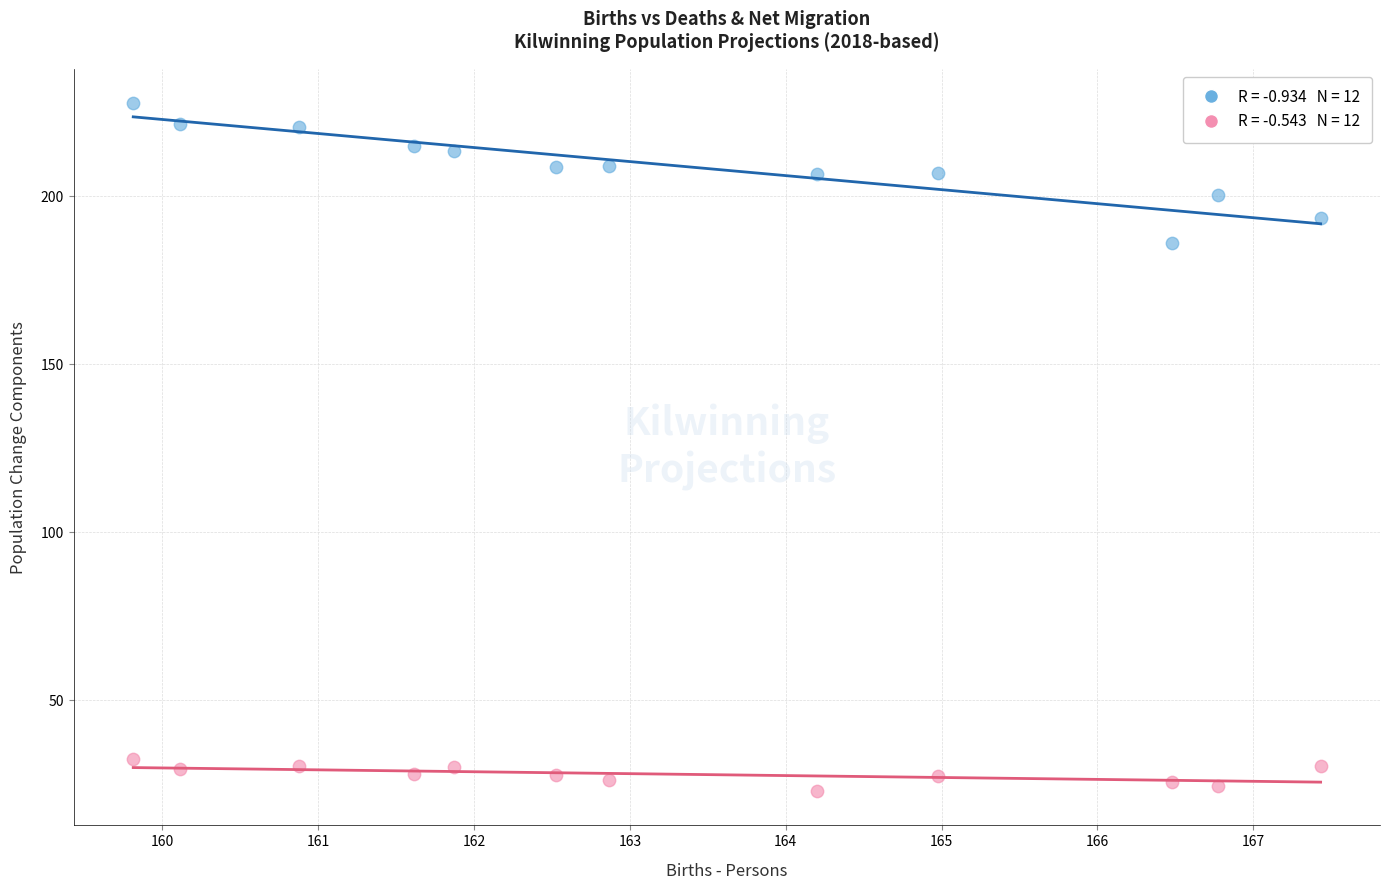

Across all data points, what is the range of Y values (max minus min)?

204.7